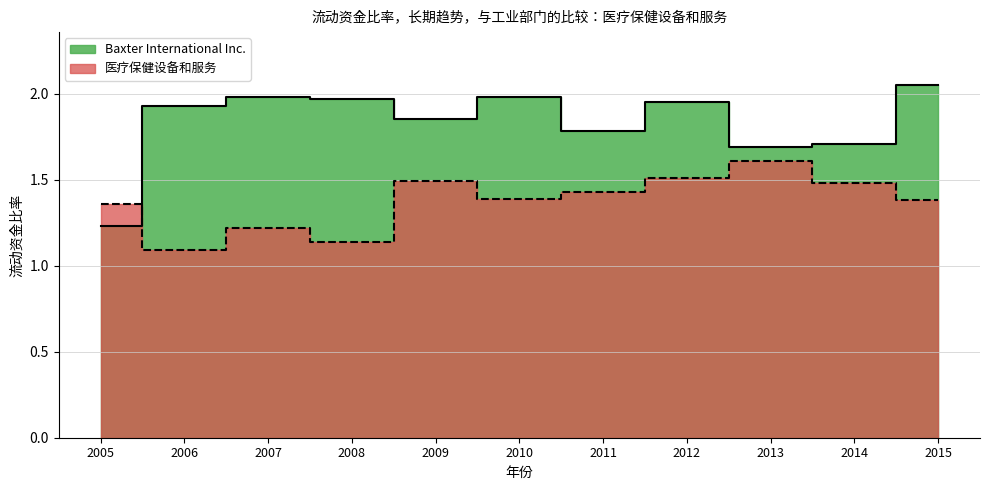

How many lines are shown in the chart?

2